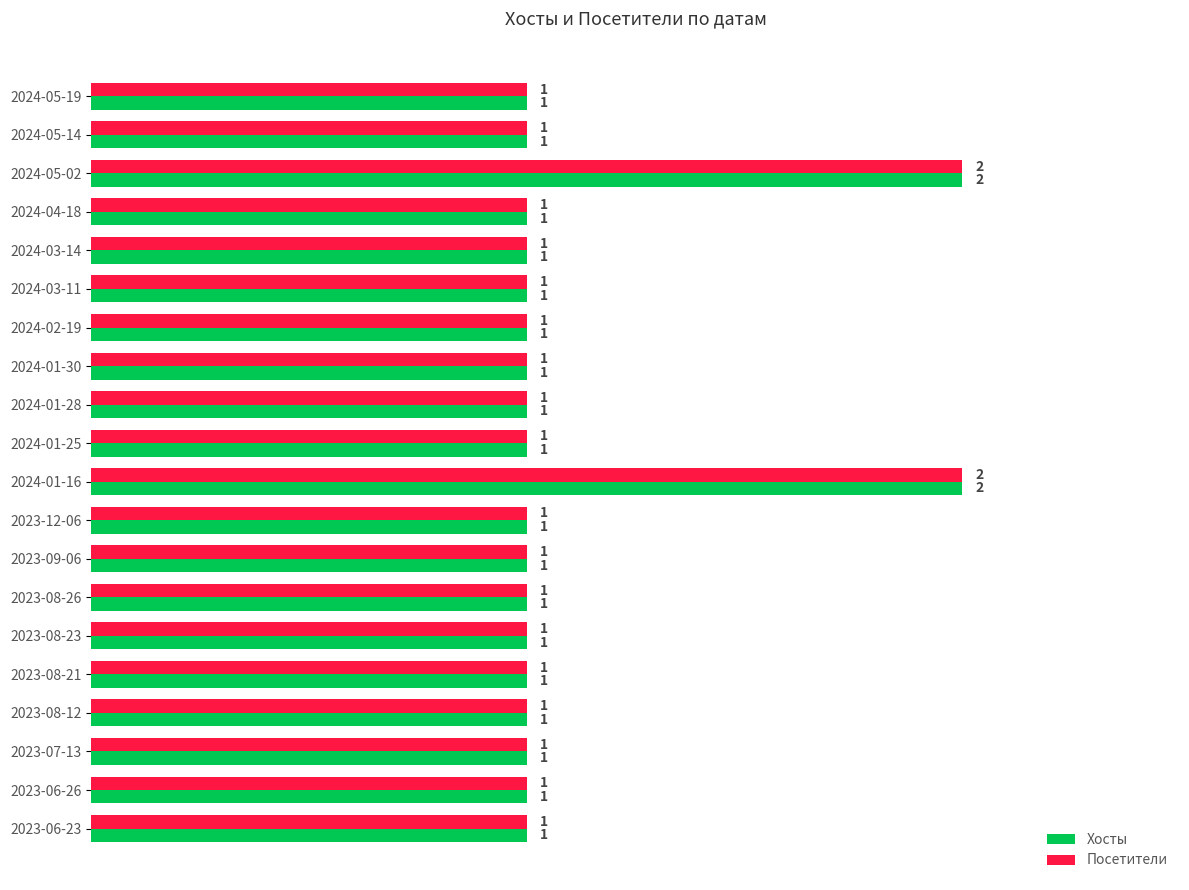

How many Посетители values are between 1 and 2?

20